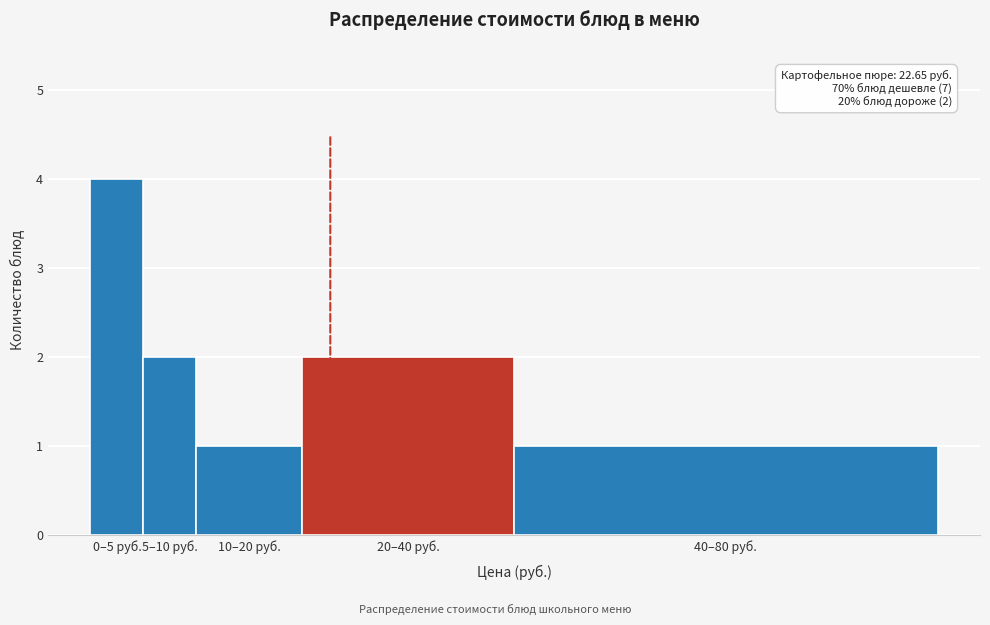

Reading left to right, what are all the values shown in this chart?

0–5 руб.=4	5–10 руб.=2	10–20 руб.=1	20–40 руб.=2	40–80 руб.=1